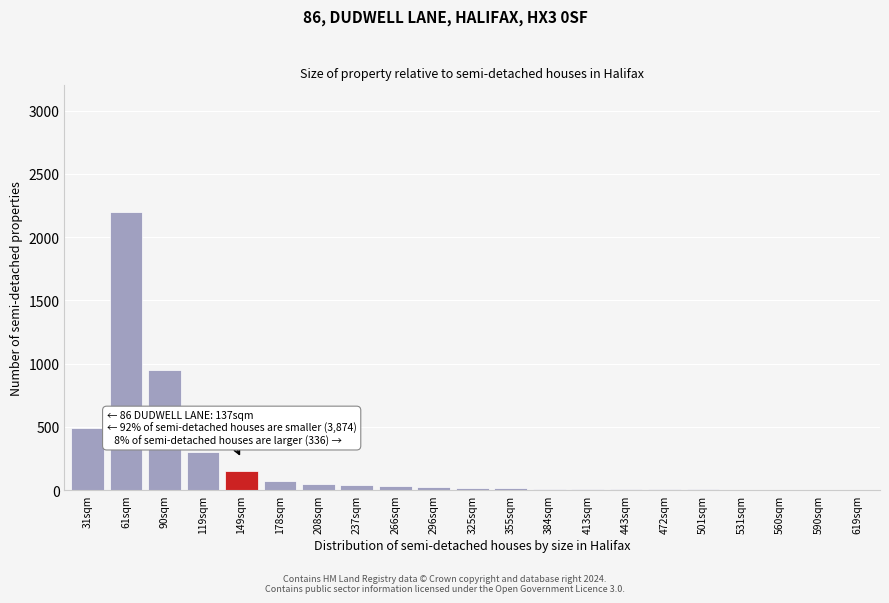

What is the greatest value displayed?

2200